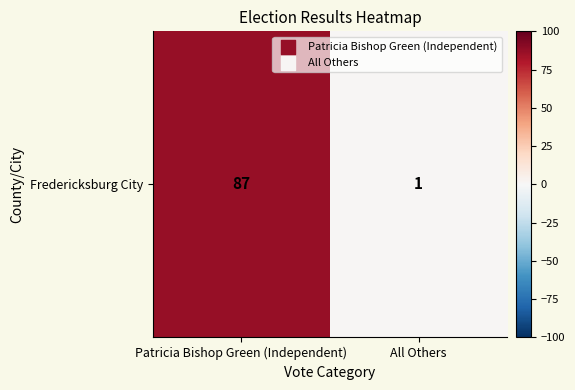

What is the difference between the values at Patricia Bishop Green (Independent) and All Others?

86